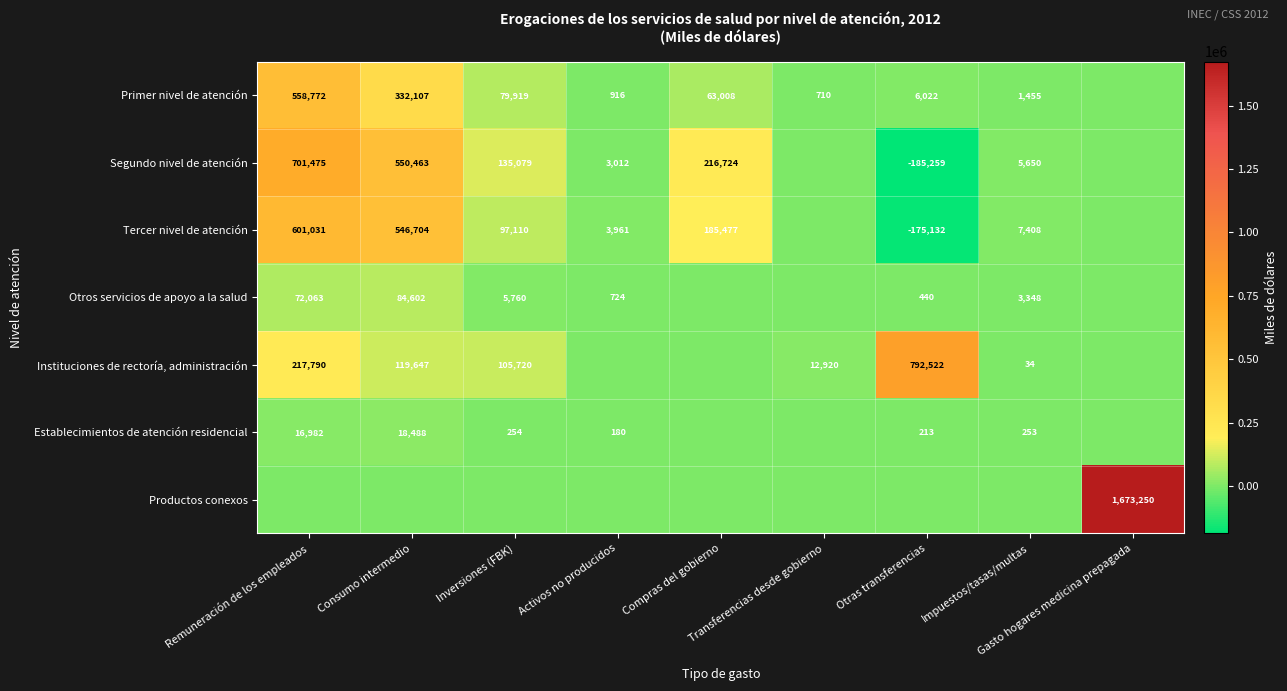

Is it true that Otros servicios de apoyo a la salud equals 0 at Gasto hogares medicina prepagada?

True